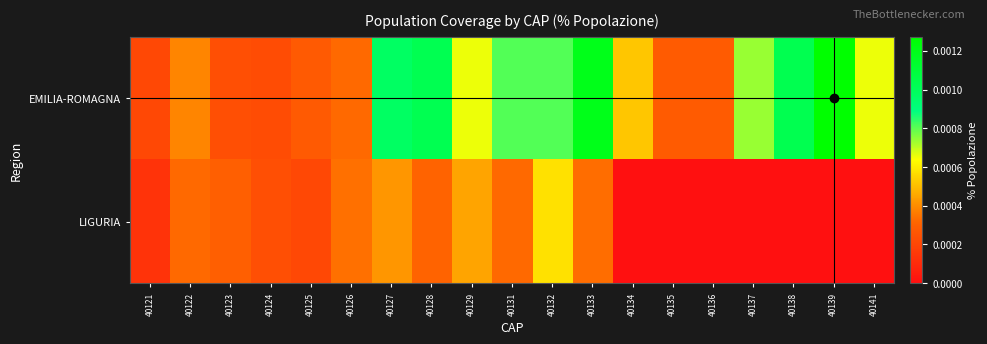

At 40131, list the series in order from smallest to largest.

LIGURIA, EMILIA-ROMAGNA